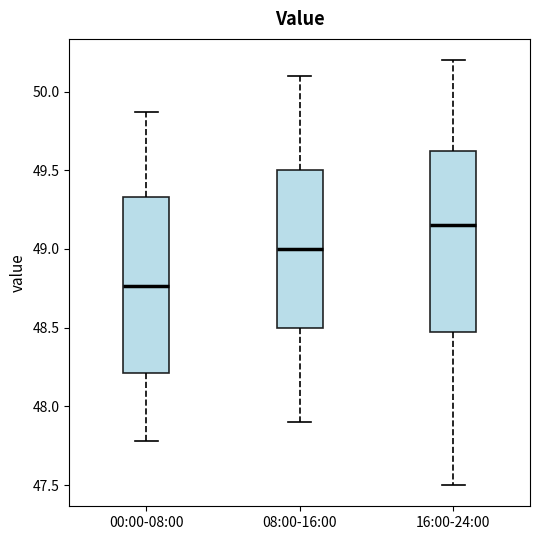

Which box has the highest median line?

16:00-24:00